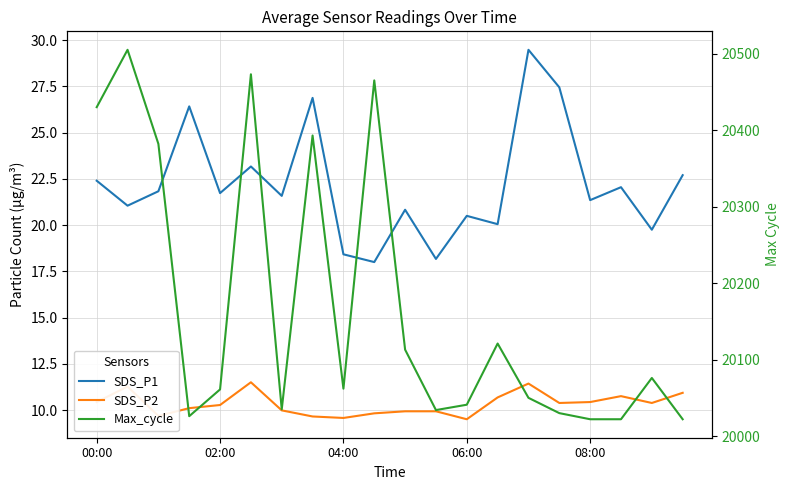

What position from the right is 18?

2